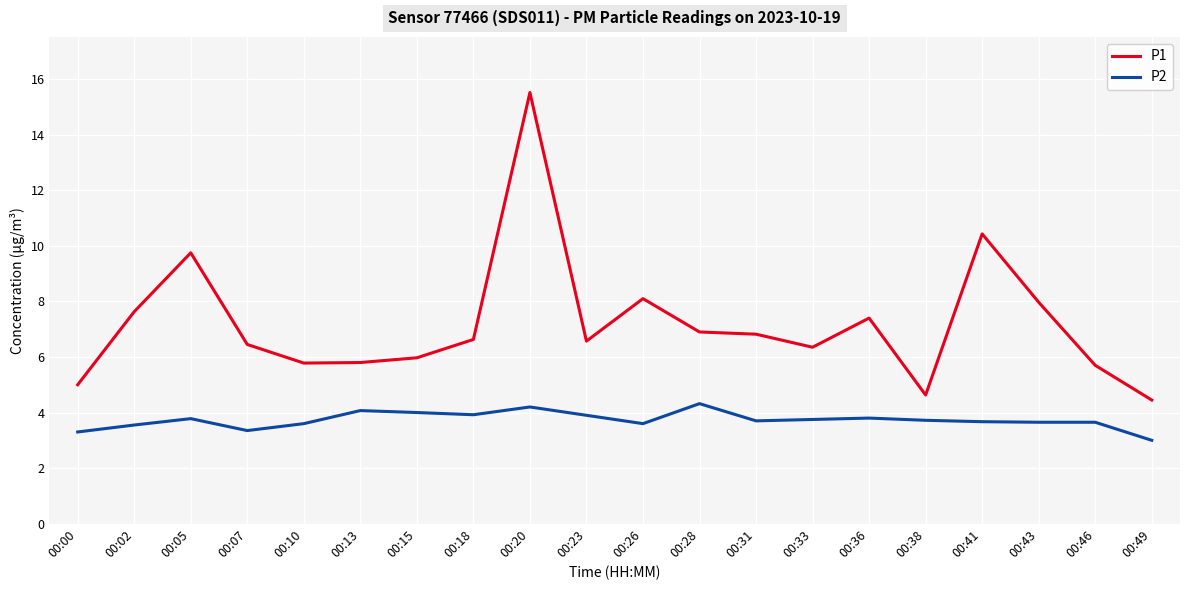

What are all the series names shown in the legend?

P1, P2